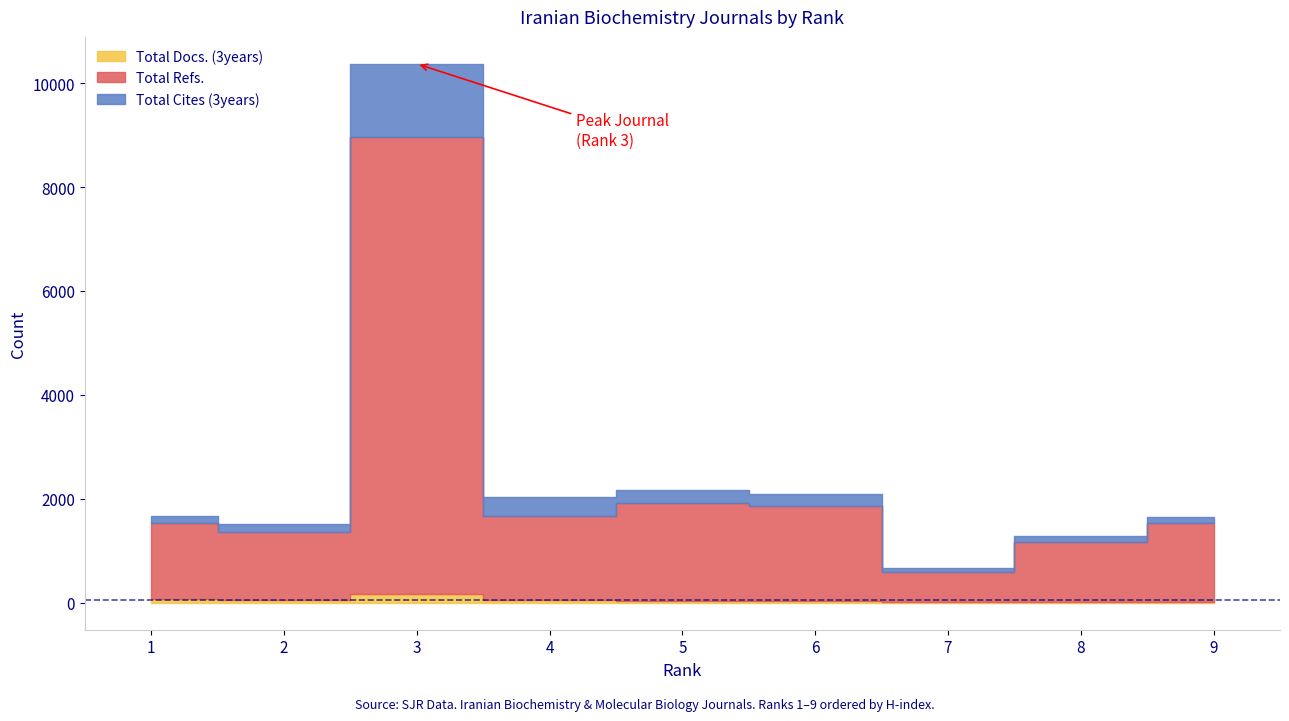

What is the spread (max minus min) of values at 4?

1572